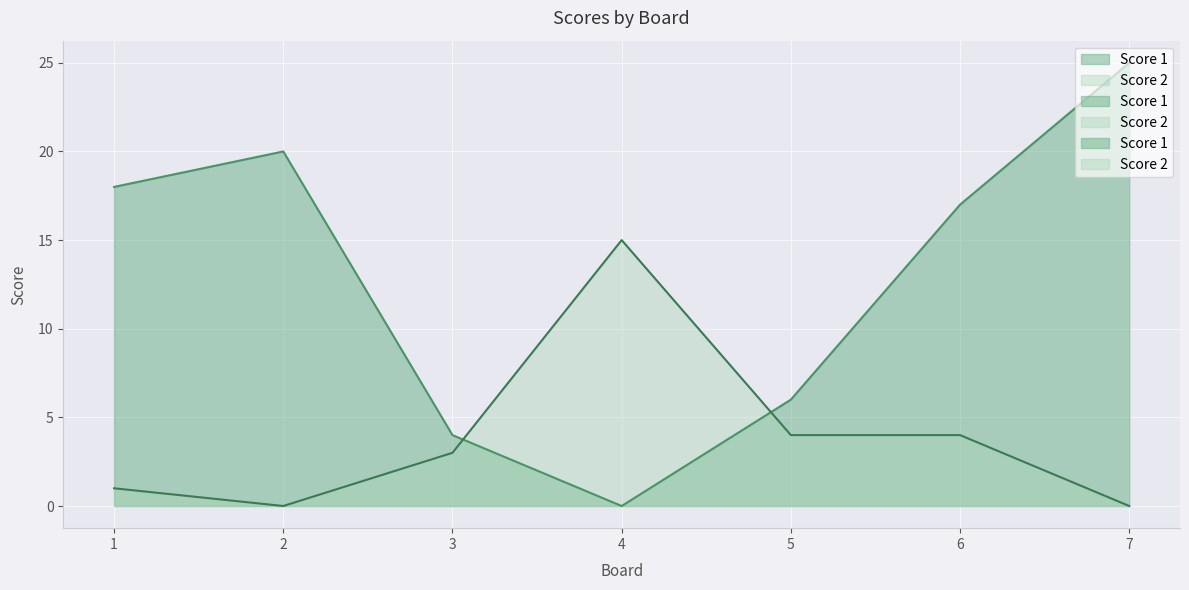

True or false: Score 1 and Score 2 intersect in this chart.

True